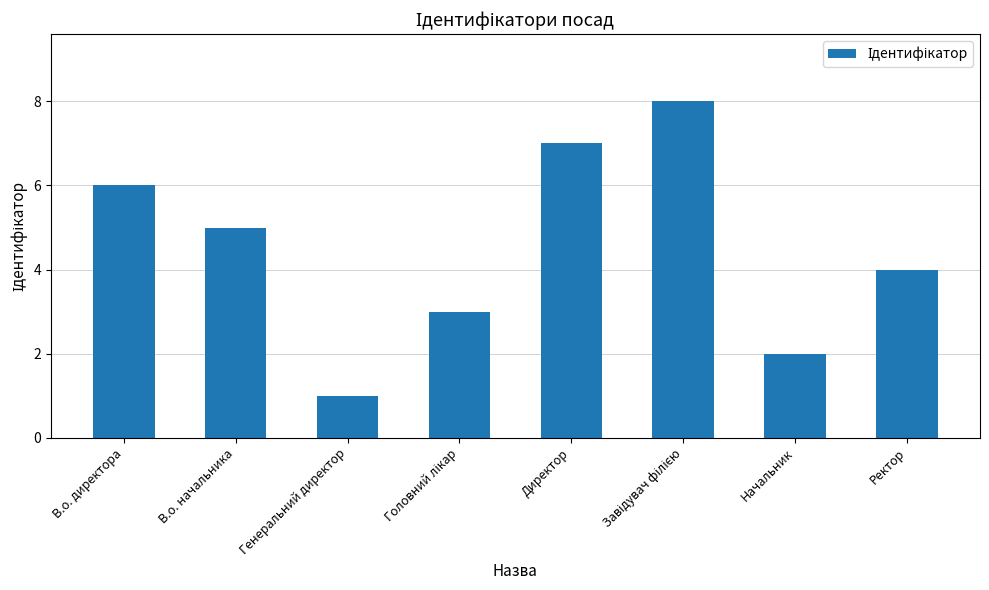

Between Директор and В.о. начальника, which is larger?

Директор